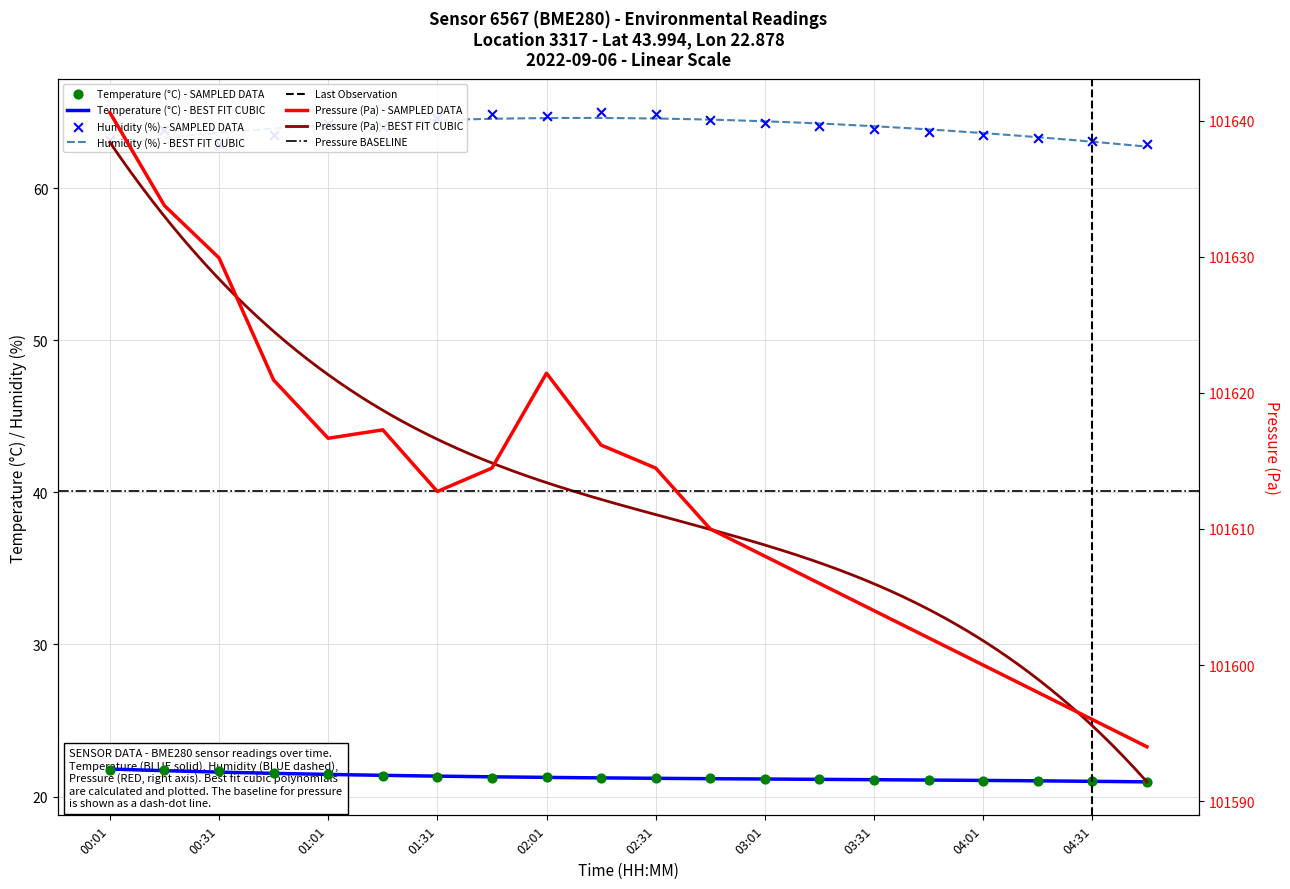

Which series has the largest total across all categories?

pressure_scaled